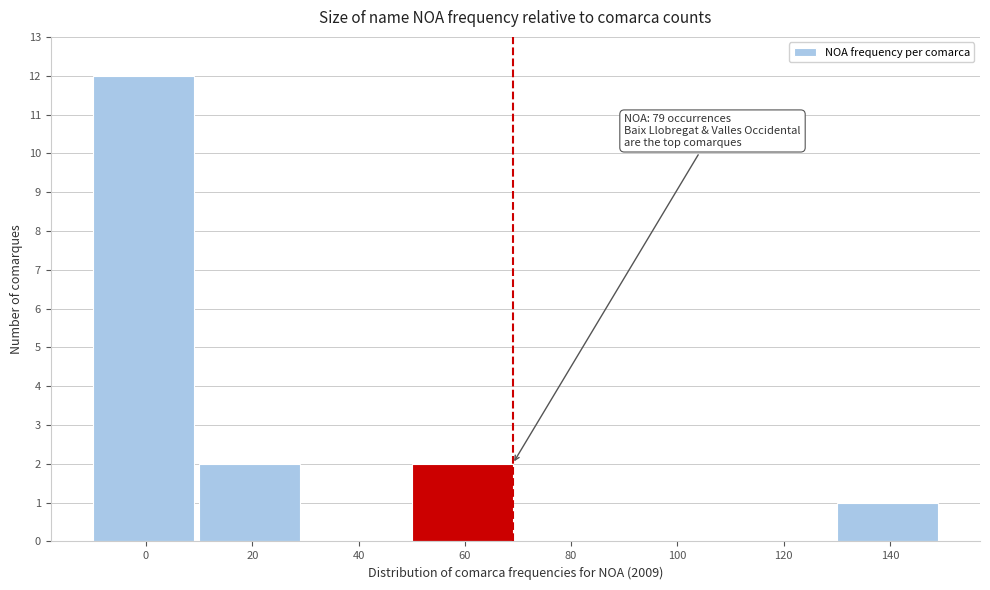

Reading right to left, transcribe all the data shown in this chart.

140=1	120=0	100=0	80=0	60=2	40=0	20=2	0=12